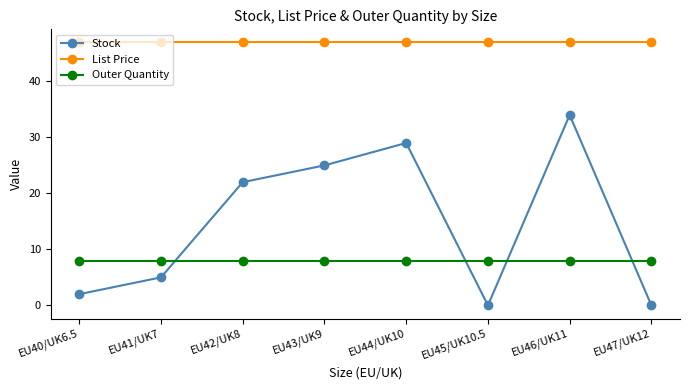

True or false: List Price and Stock cross at least once.

False